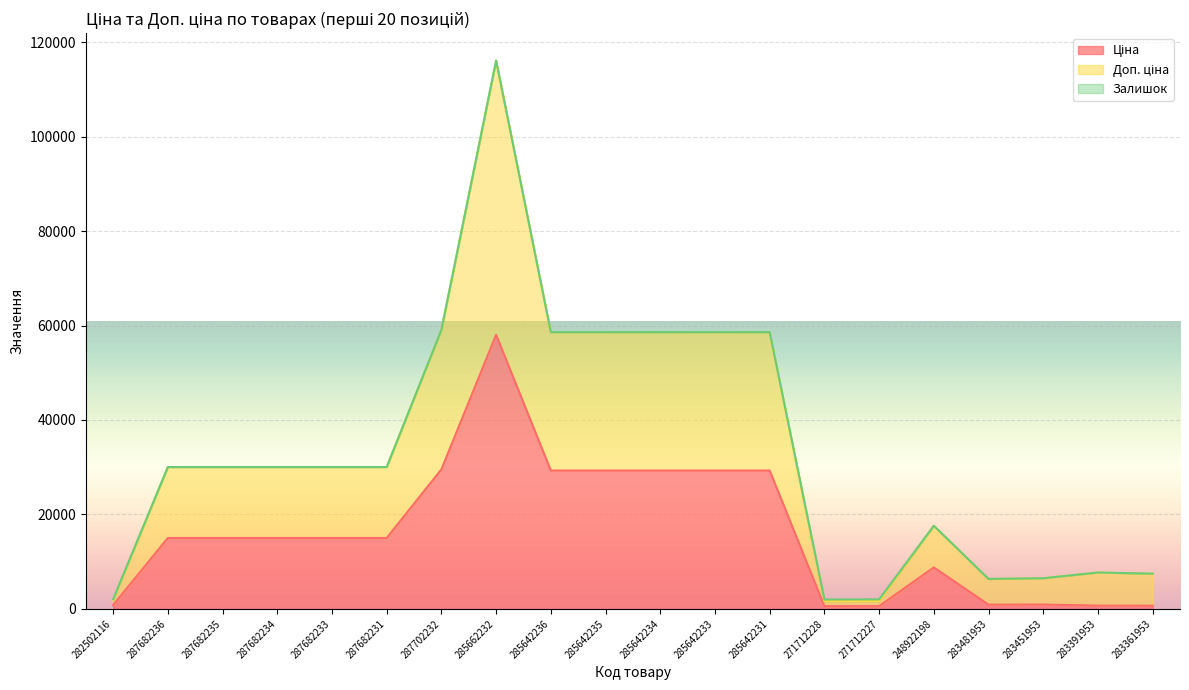

What is the total value across all series at 283451953?

6500.2